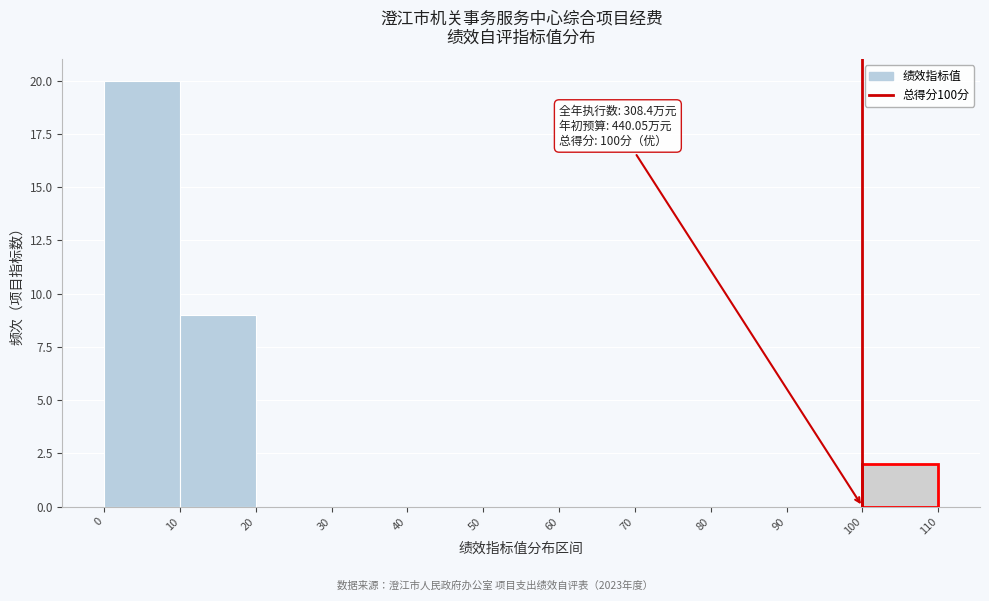

Which range on the x-axis has the tallest bar?

0 to 10